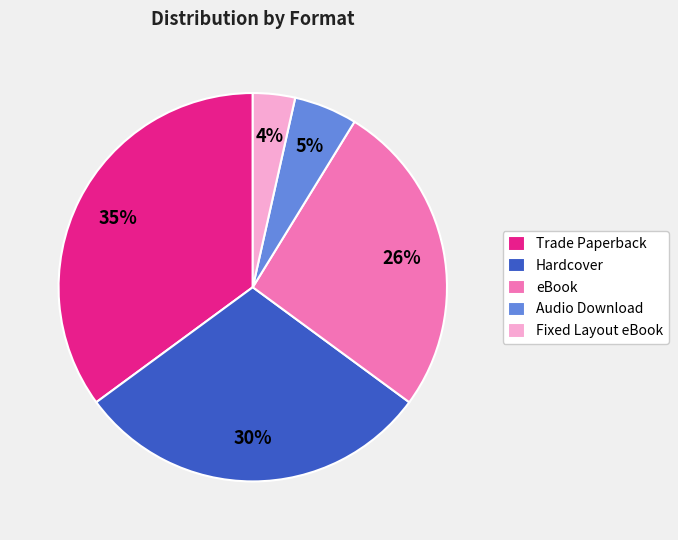

Does Fixed Layout eBook account for over 50% of the chart?

No